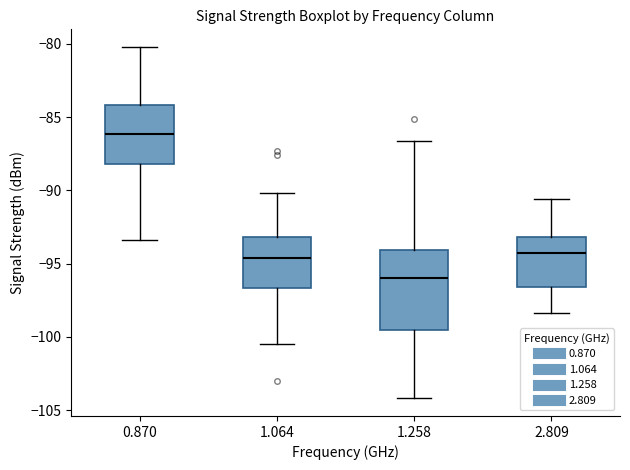

Reading left to right, read every box against the y-axis: the position of its median line, the range the box covers, and the ends of its whiskers. The values are not printed on the chart, so give them approximately, as read against the axis.

0.870: median -86.0, box -88.0 to -84.0, whiskers -93.5 to -80.0
1.064: median -94.5, box -96.5 to -93.0, whiskers -100.5 to -90.0
1.258: median -96.0, box -99.5 to -94.0, whiskers -104.0 to -86.5
2.809: median -94.5, box -96.5 to -93.0, whiskers -98.5 to -90.5